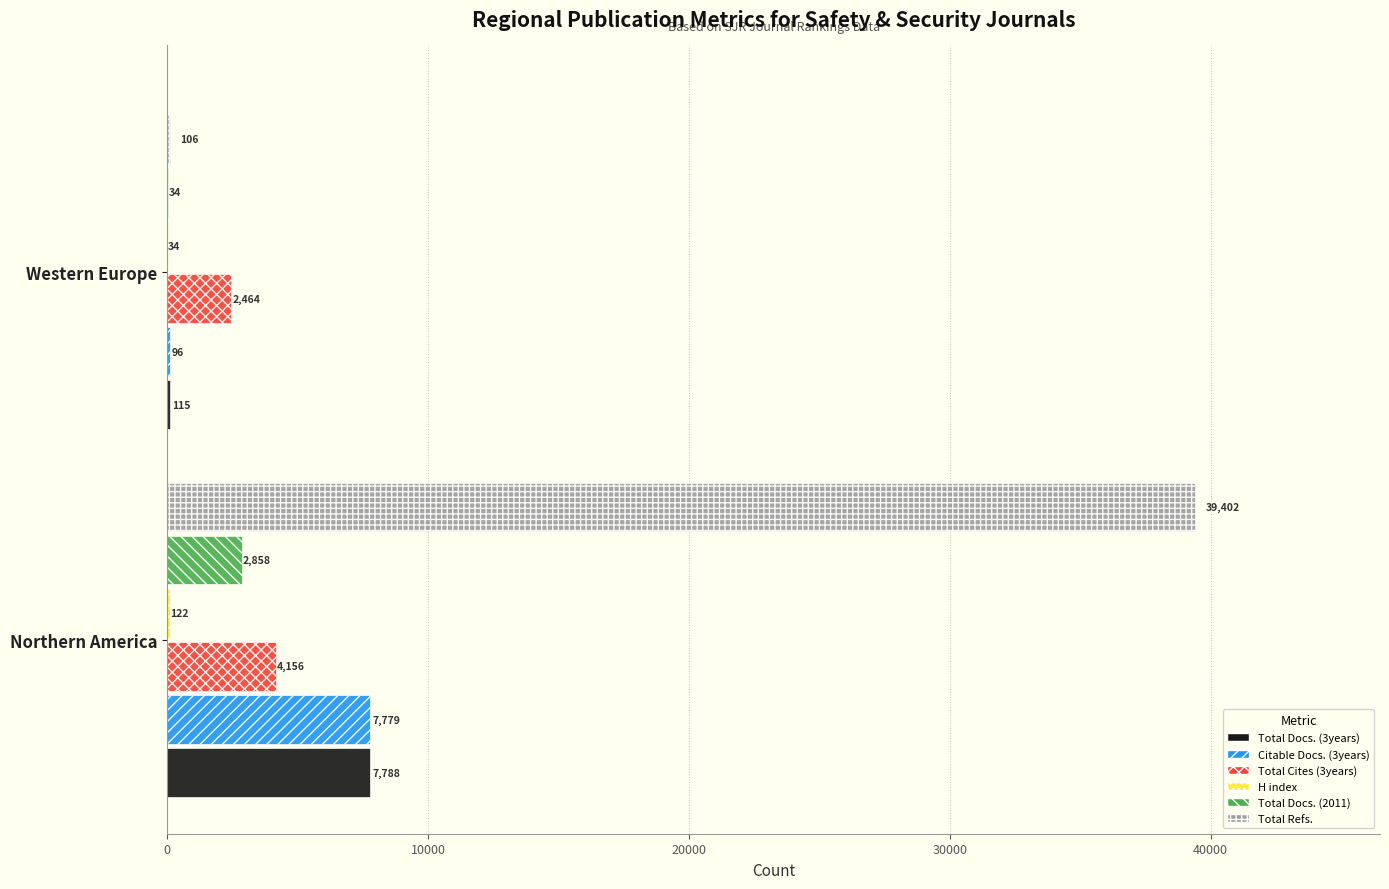

What is the total value across all series at Western Europe?

2849